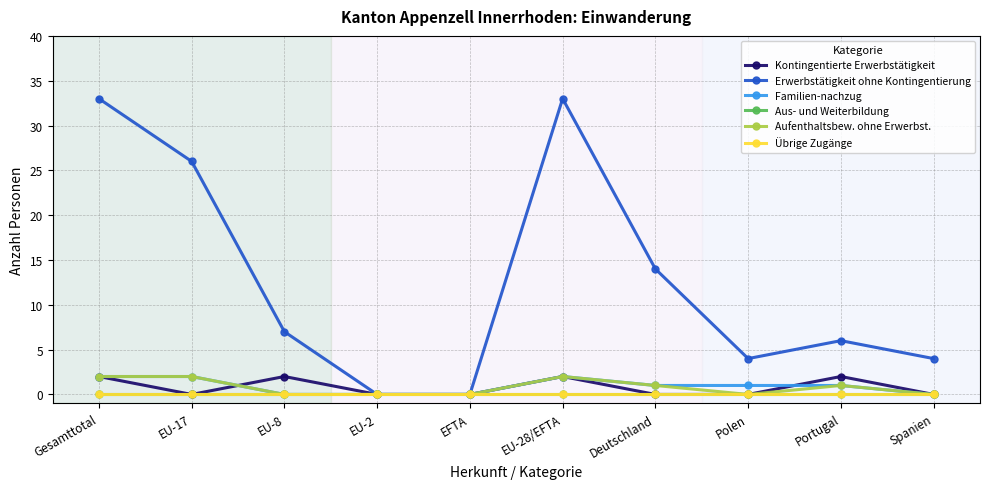

At which label does Übrige Zugänge reach its minimum?

Gesamttotal